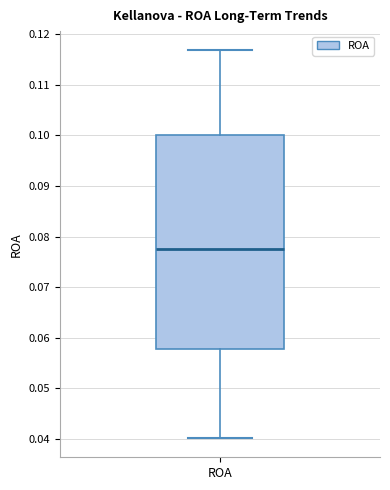

Transcribe this box plot: give where the median line is, the range the box spans, and where the two whiskers end, as read against the y-axis. The values are not printed on the chart, so give them approximately, as read against the axis.

median 0.078, box 0.058 to 0.100, whiskers 0.040 to 0.117